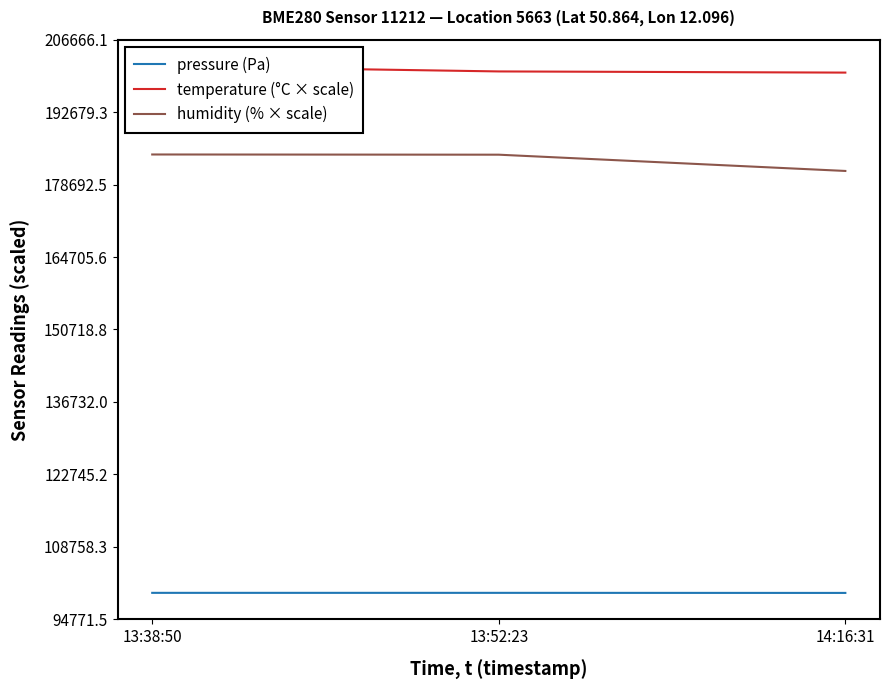

Reading right to left, extract all data points from this chart.

pressure (Pa): 14:16:31=99857.6	13:52:23=99871.3	13:38:50=99871.8
temperature (°C × scale): 14:16:31=200320.0	13:52:23=200545.0	13:38:50=201580.0
humidity (% × scale): 14:16:31=181330.0	13:52:23=184470.0	13:38:50=184510.0